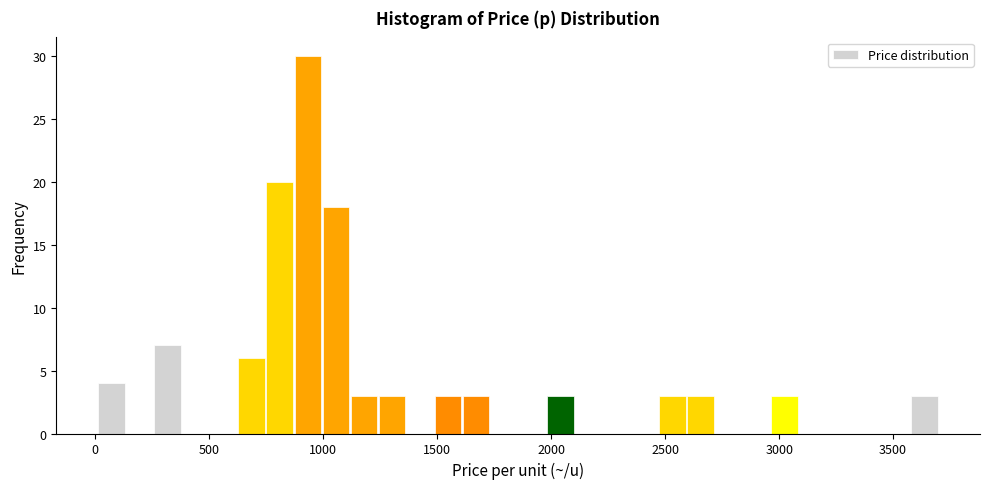

Read against the x-axis, roughly where is the centre of the tallest bar?

950